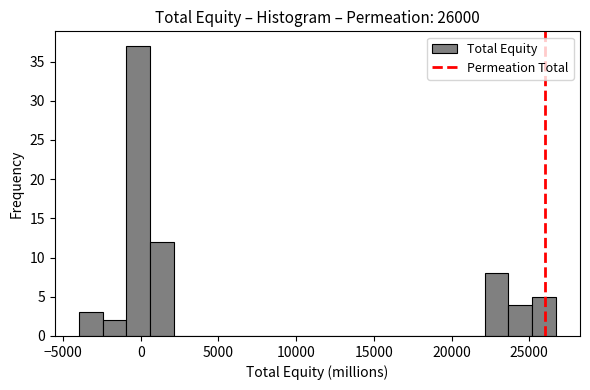

Around what value on the x-axis is the tallest bar? Give the approximate position of its centre, as read against the axis.

0